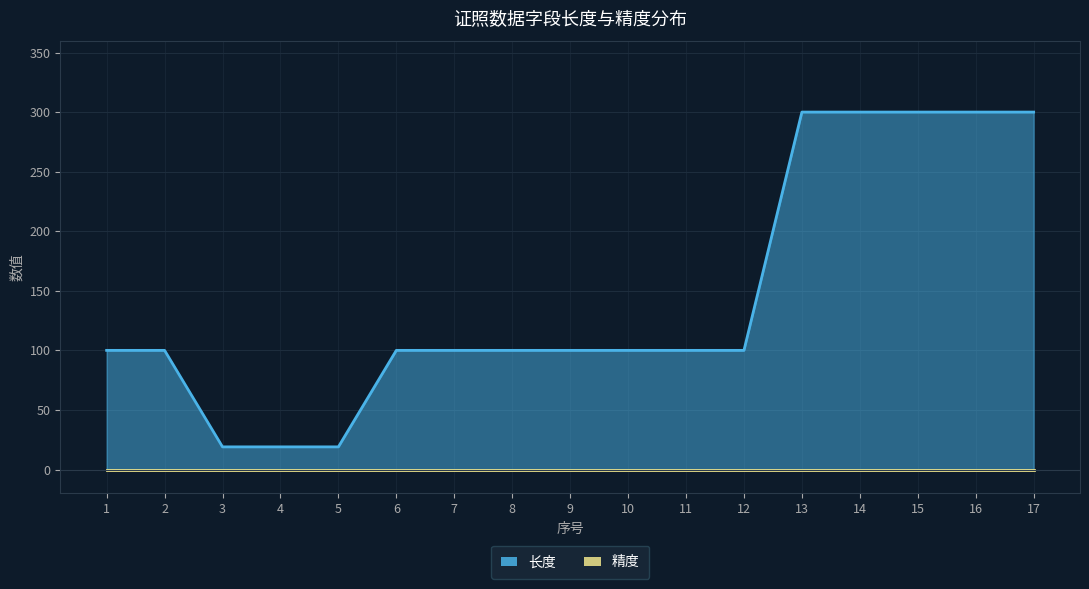

True or false: there are more than 0 points higher than both neighbors.

False